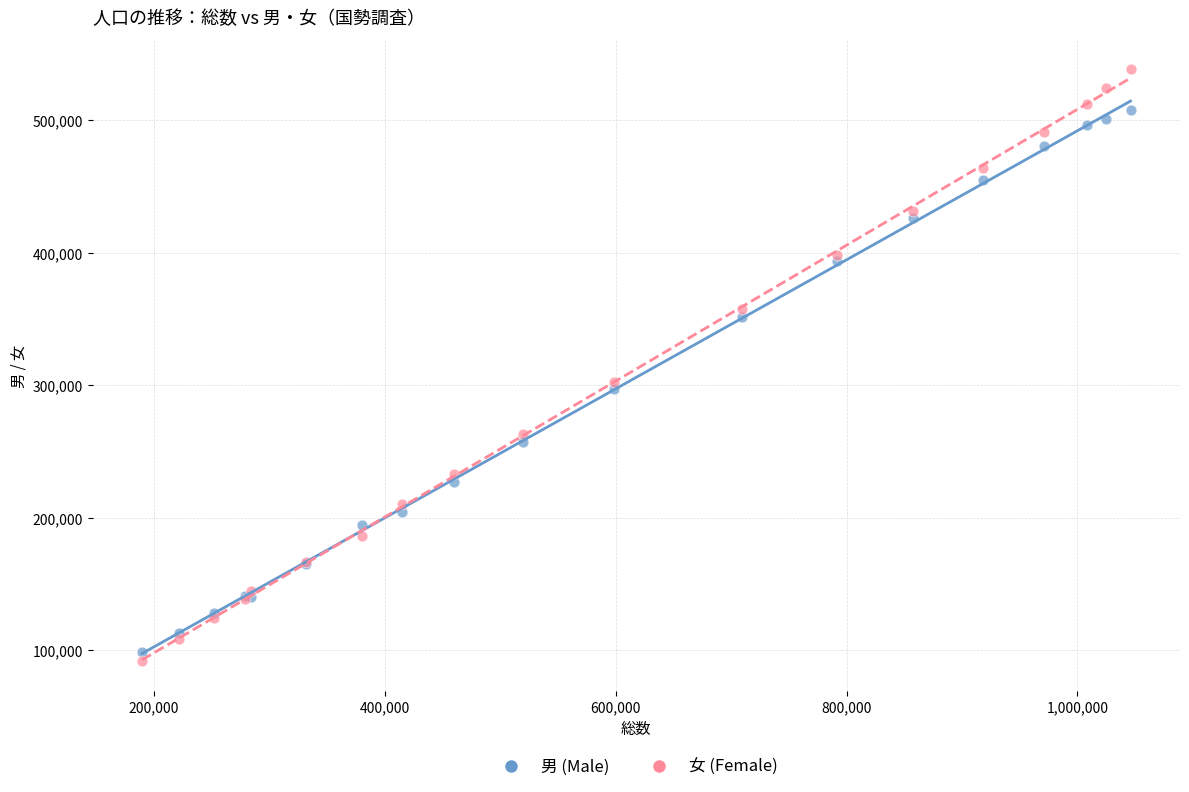

What is the X range (max minus min) for the scatter plot?

855973